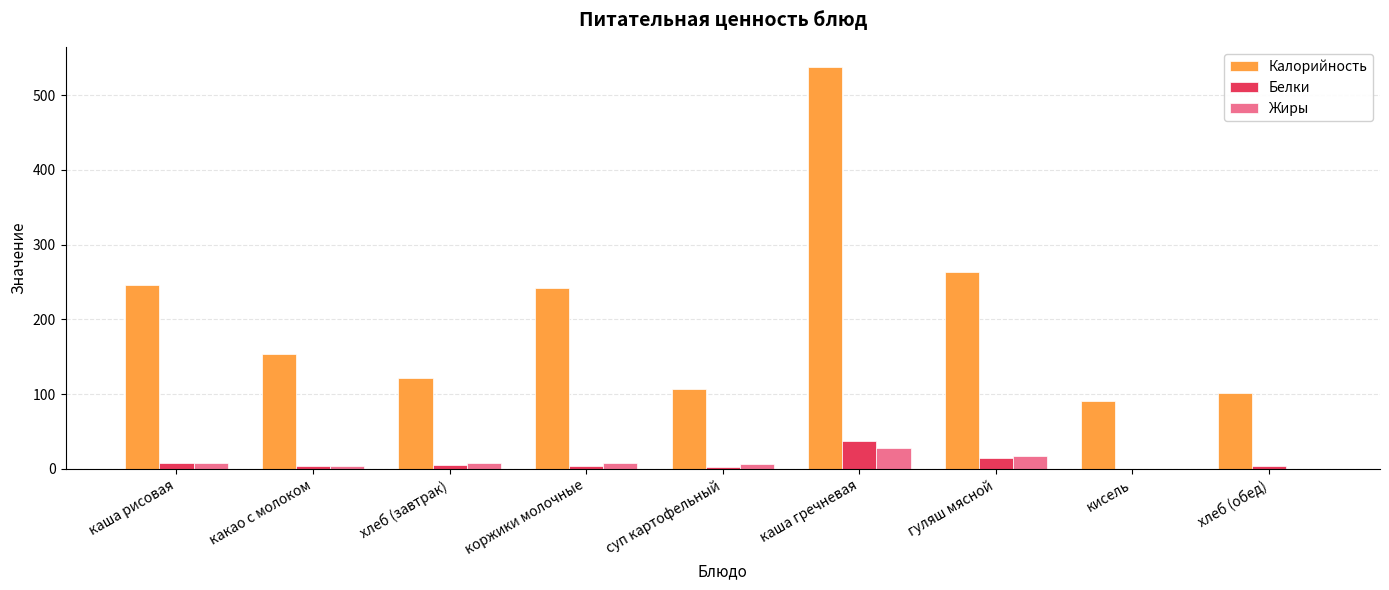

Is the value of Белки at суп картофельный greater than the value of Калорийность at кисель?

No